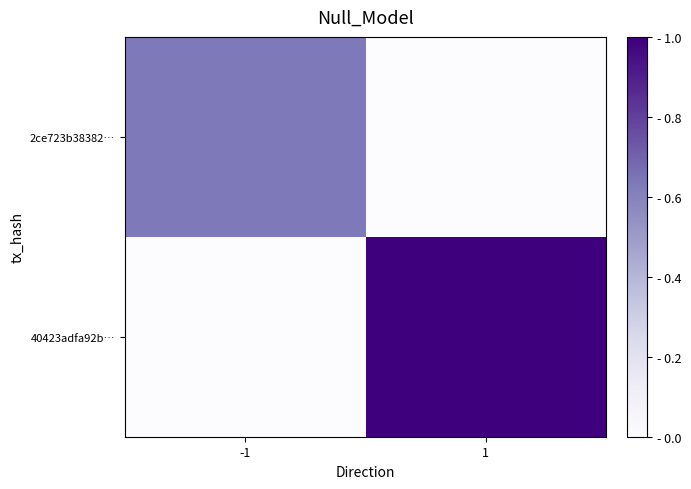

List the series in order of their overall mean, highest first.

40423adfa92b…, 2ce723b38382…